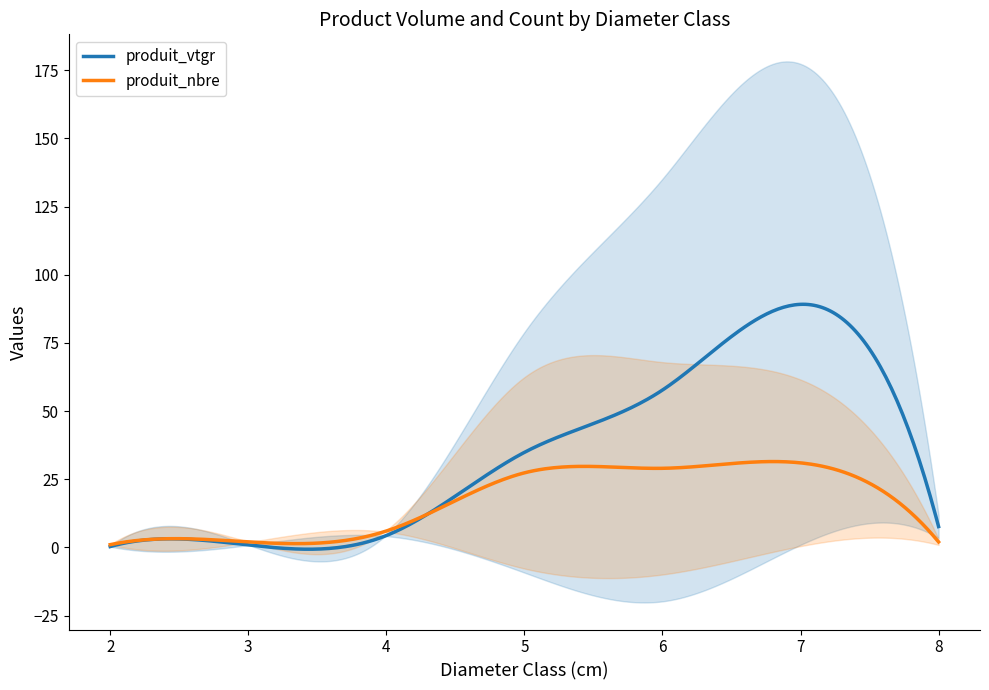

What is the label of the 13th point from the right?

2